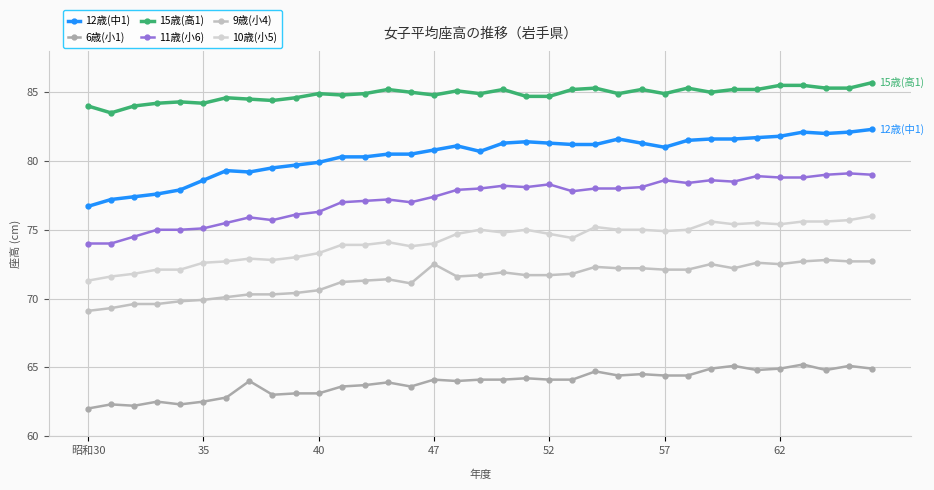

What is the minimum value for 11歳(小6)?

74.0